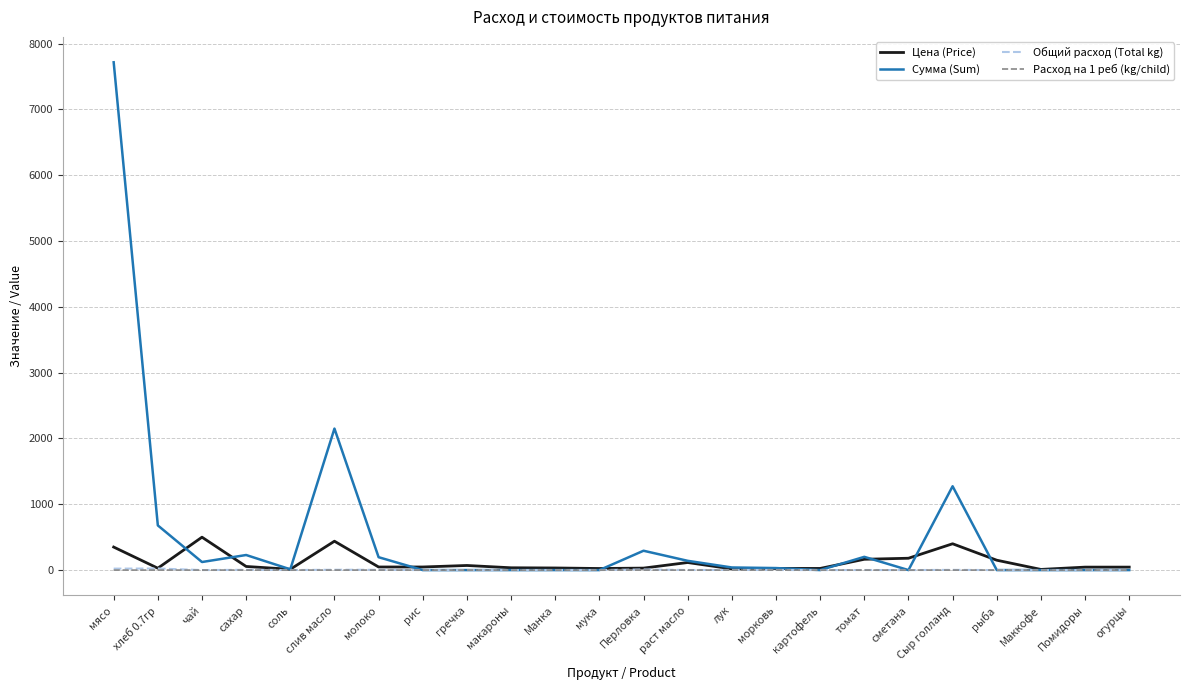

Which series has the largest total across all categories?

Сумма (Sum)